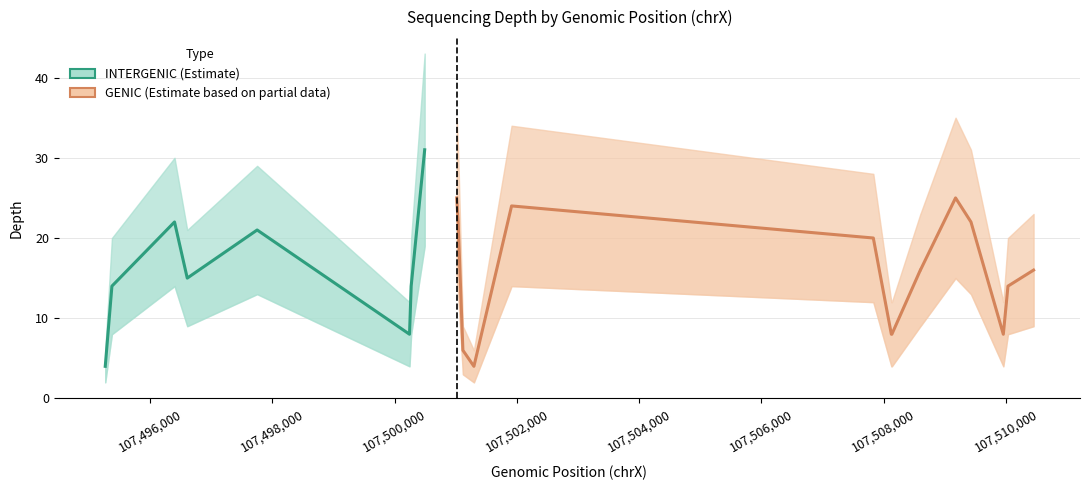

Where is the first local minimum for depth_lower?

3